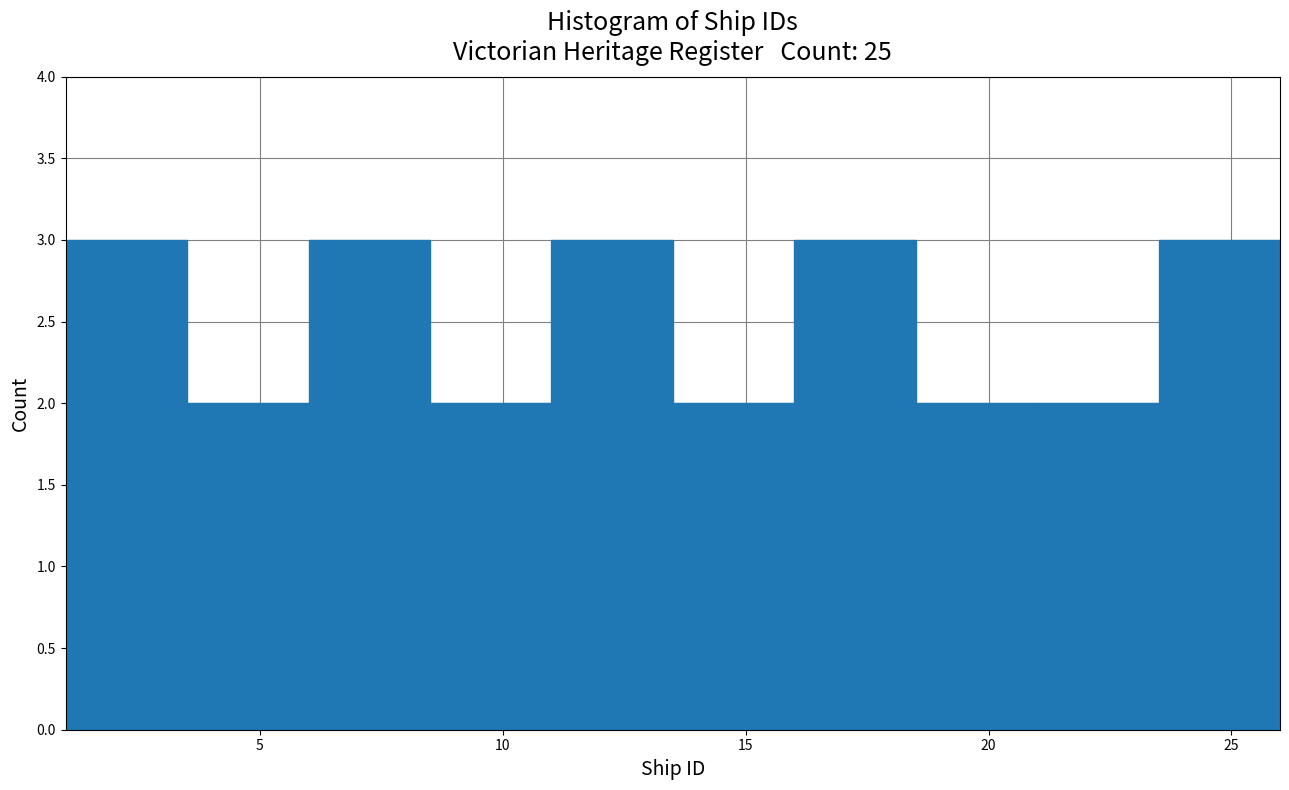

Reading left to right, list every bar in this chart as the range it spans on the x-axis followed by its height. The values are not printed on the chart, so give them approximately, as read against the axis.

1.0 to 3.5: 3
3.5 to 6.0: 2
6.0 to 8.5: 3
8.5 to 11.0: 2
11.0 to 13.5: 3
13.5 to 16.0: 2
16.0 to 18.5: 3
18.5 to 21.0: 2
21.0 to 23.5: 2
23.5 to 26.0: 3